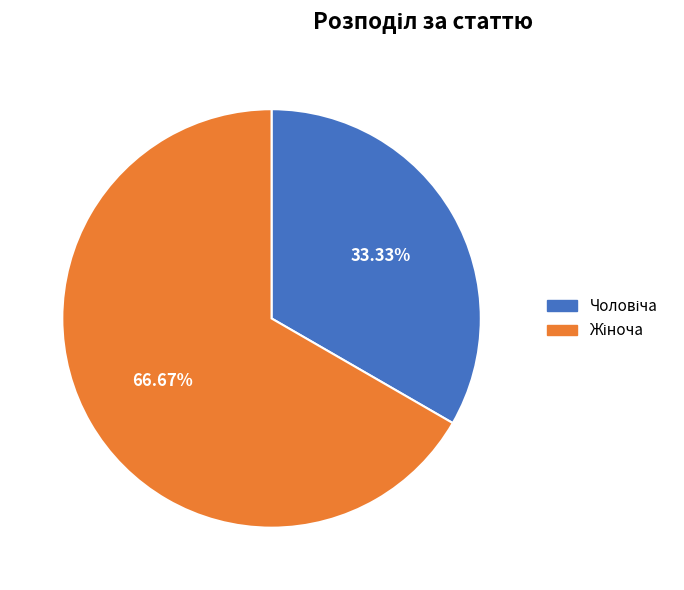

Is there any slice that represents more than half of the pie?

Yes